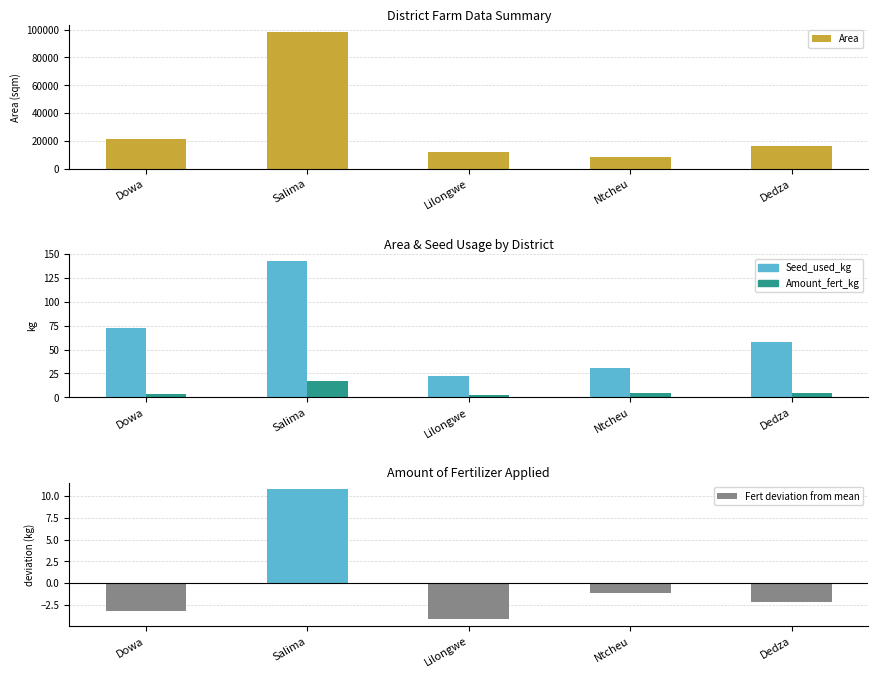

Reading right to left, extract all data points from this chart.

Area: 15925.0	8575.0	12250.0	98276.0	21575.0
Seed_used_kg: 58.0	31.0	22.0	143.0	73.0
Amount_fert_kg: 4.0	5.0	2.0	17.0	3.0
Fert deviation from mean: -2.2	-1.2	-4.2	10.8	-3.2